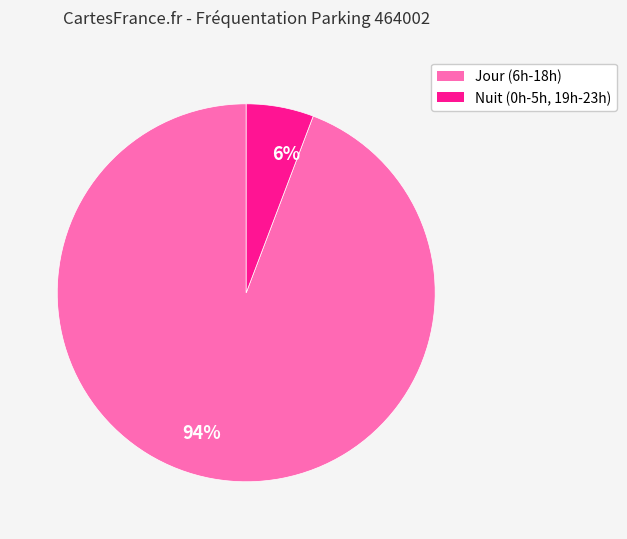

To the nearest percent, what portion does 94% represent?

94%